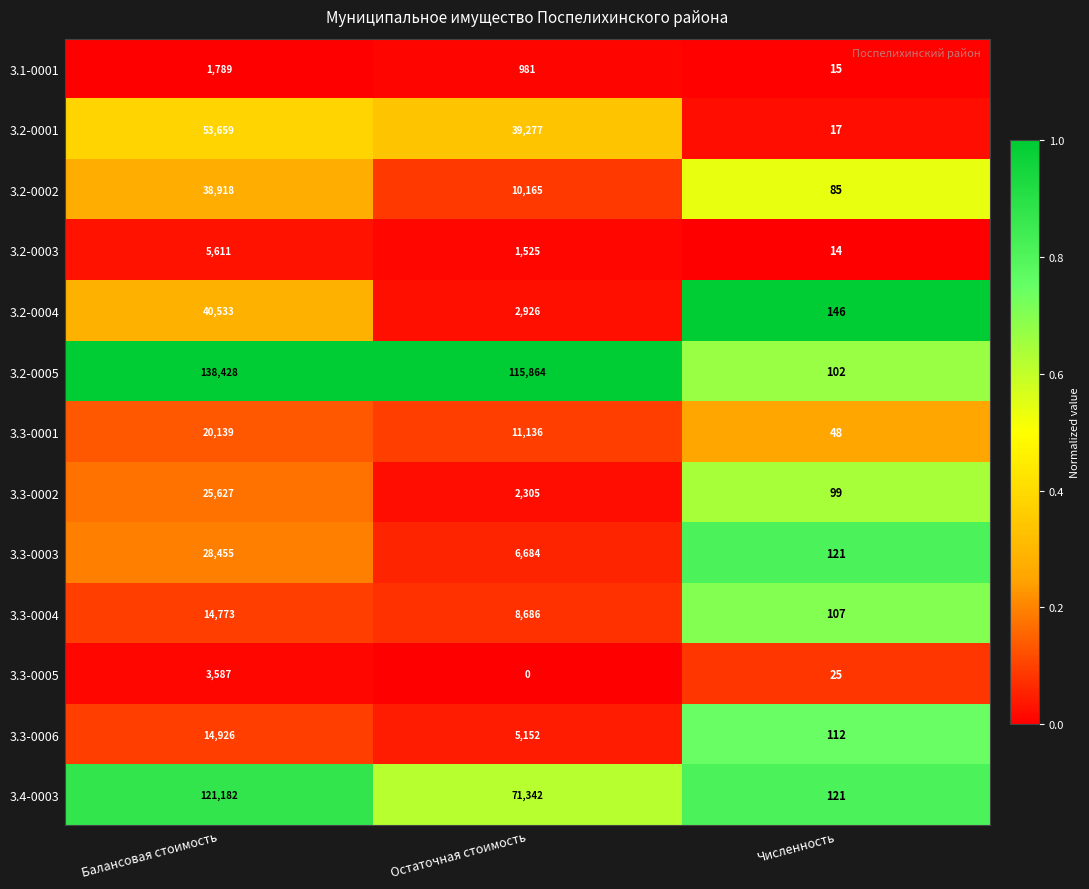

List the series in order of their peak value, lowest first.

3.1-0001, 3.3-0005, 3.2-0003, 3.3-0004, 3.3-0006, 3.3-0001, 3.3-0002, 3.3-0003, 3.2-0002, 3.2-0004, 3.2-0001, 3.4-0003, 3.2-0005